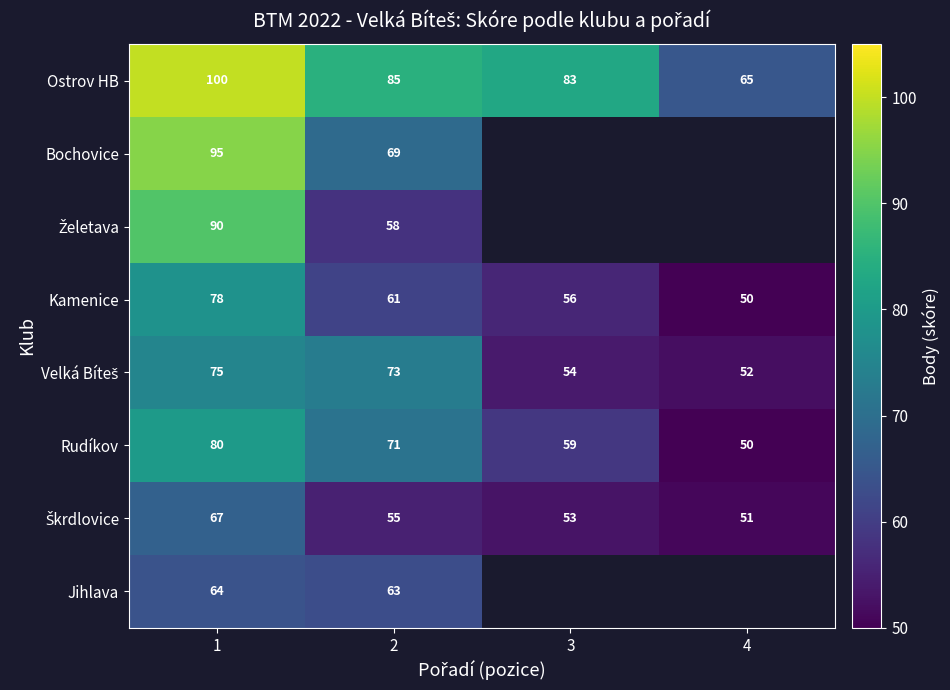

True or false: Kamenice has a value of 48.8 at 1.

False